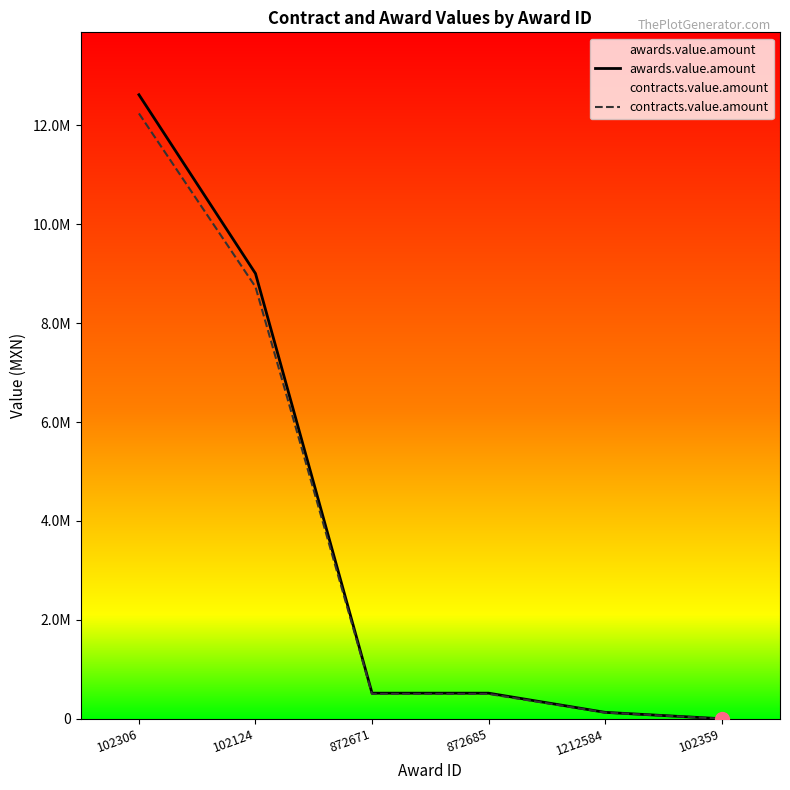

Which series contains the lowest Y value?

awards.value.amount